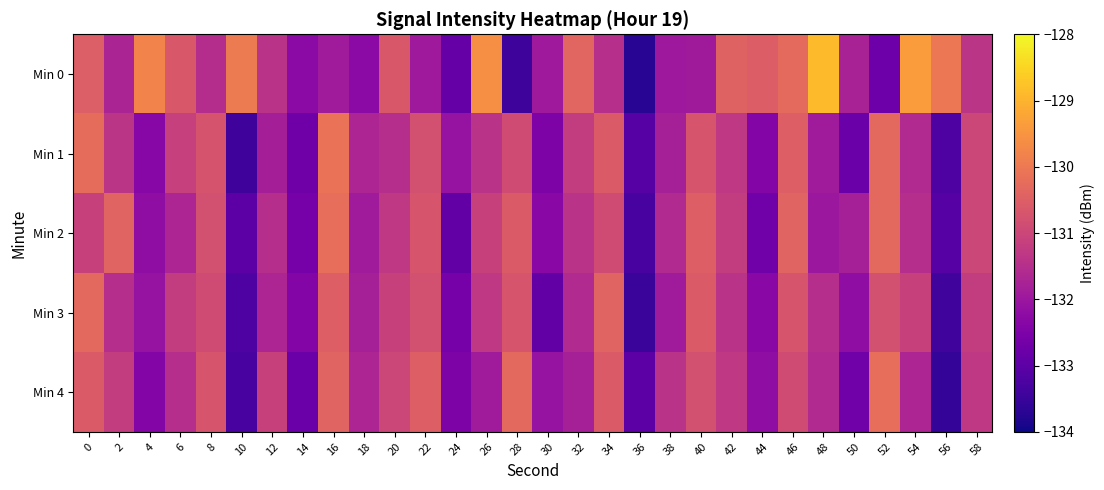

What is the total value across all series at 8?

-654.7